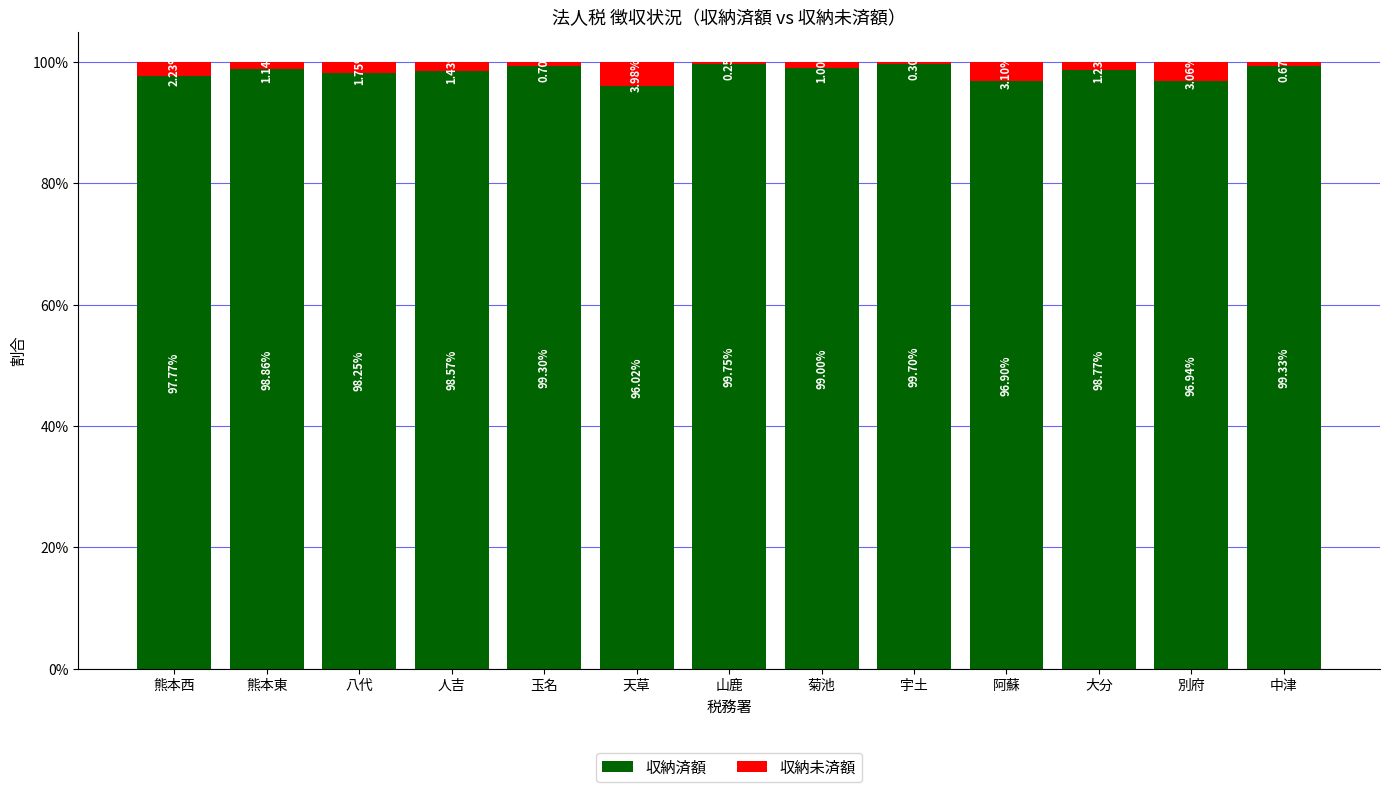

Where does the 収納済額 series first go above 98?

熊本東